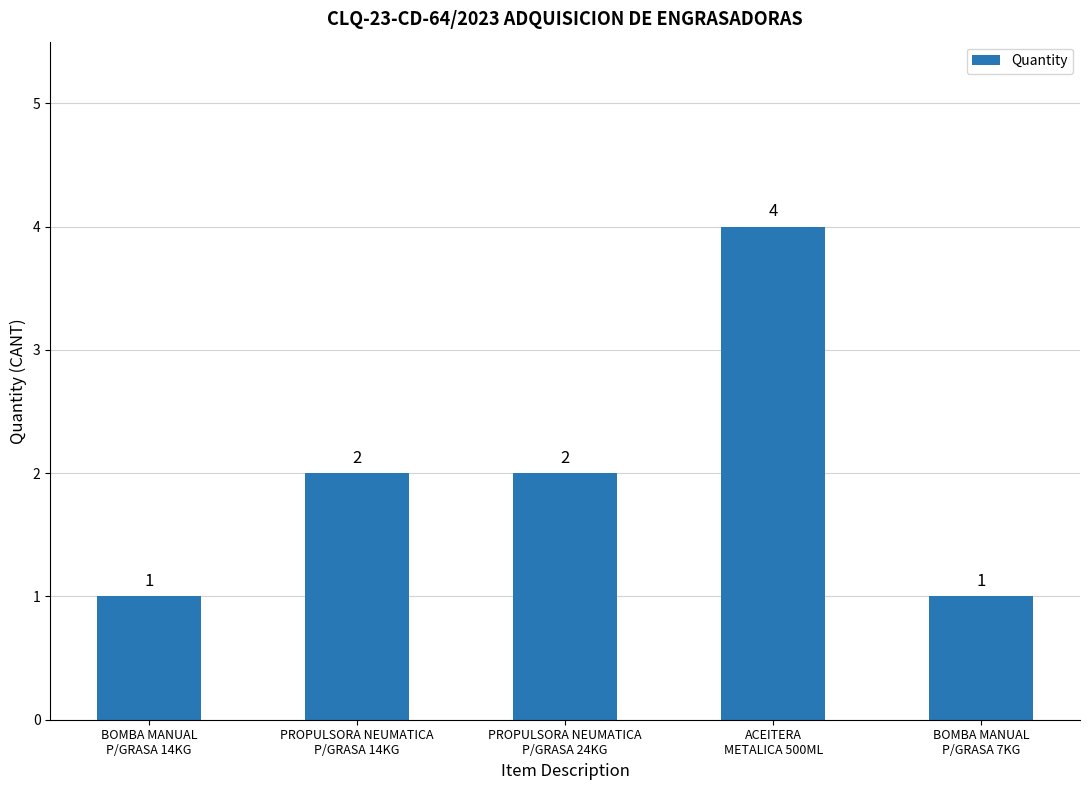

Reading left to right, extract all data points from this chart.

BOMBA MANUAL
P/GRASA 14KG=1	PROPULSORA NEUMATICA
P/GRASA 14KG=2	PROPULSORA NEUMATICA
P/GRASA 24KG=2	ACEITERA
METALICA 500ML=4	BOMBA MANUAL
P/GRASA 7KG=1